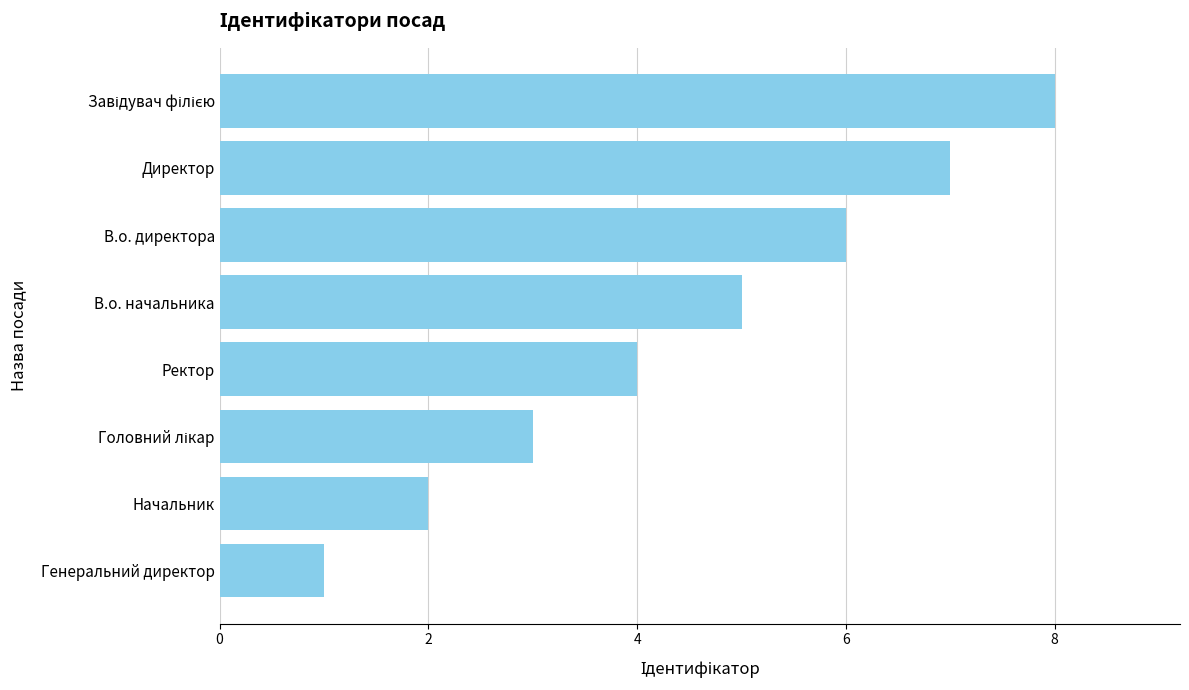

How many values are between 3 and 7?

5